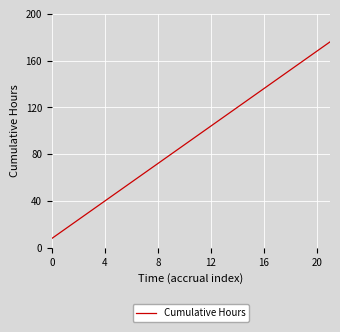

What is the minimum value shown in the chart?

8